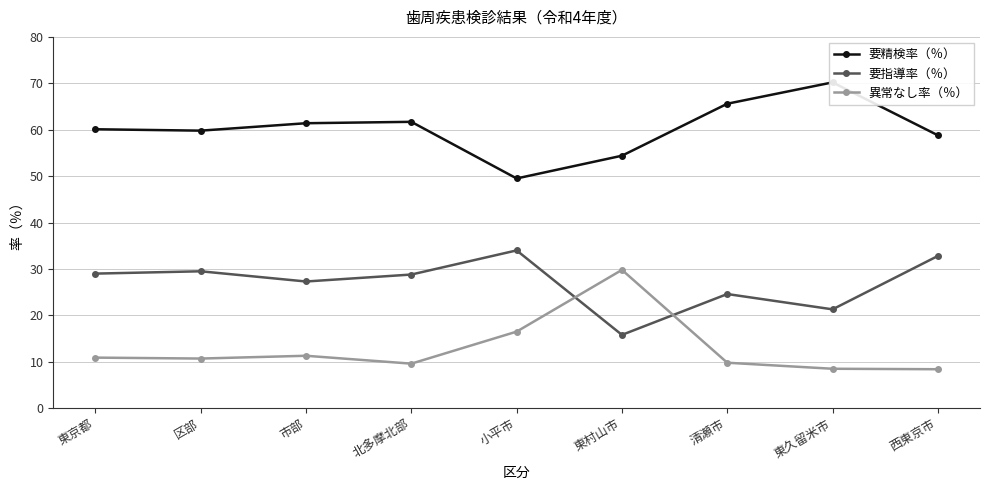

How many data points in 要精検率（％） are less than 60?

4